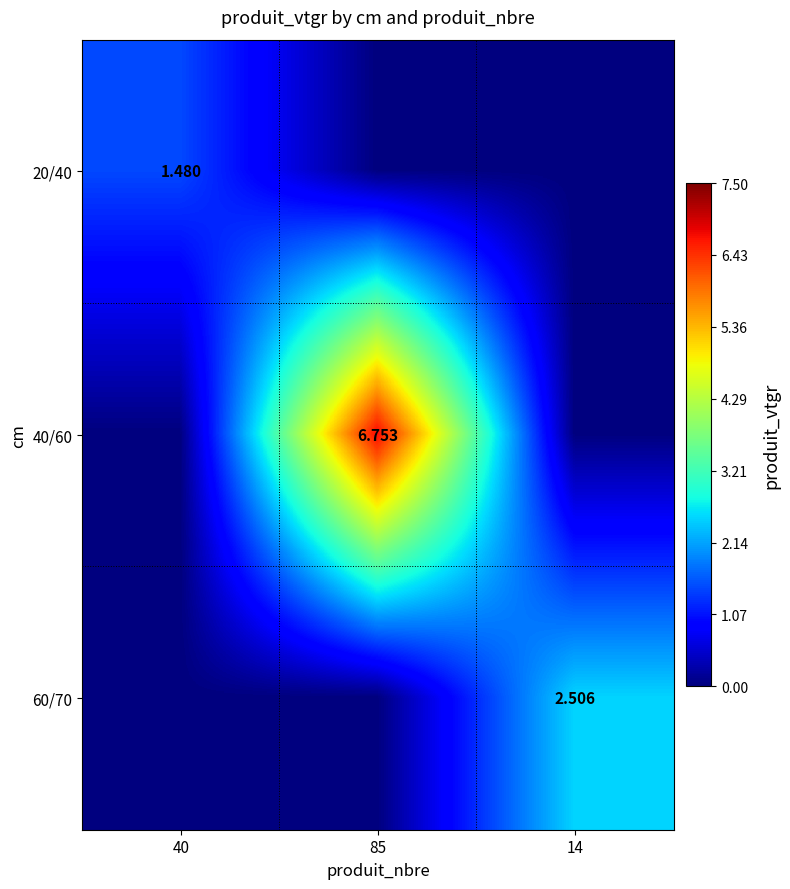

Between 40 and 14, which series saw the biggest shift?

60/70